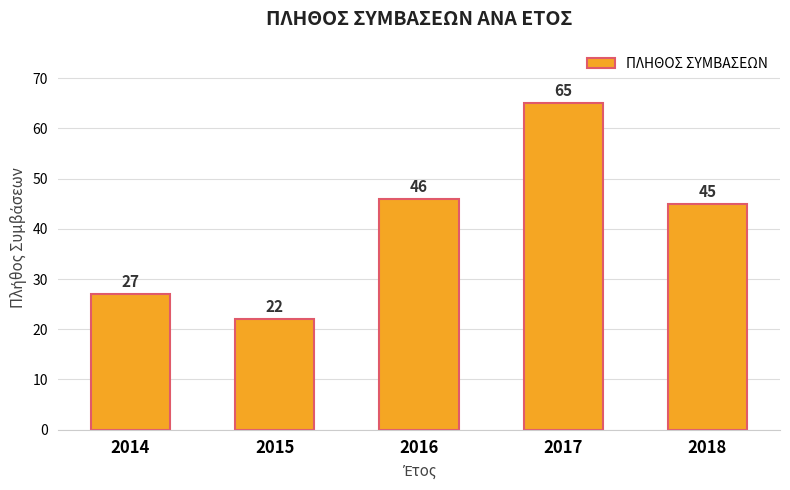

Reading right to left, extract all data points from this chart.

45	65	46	22	27